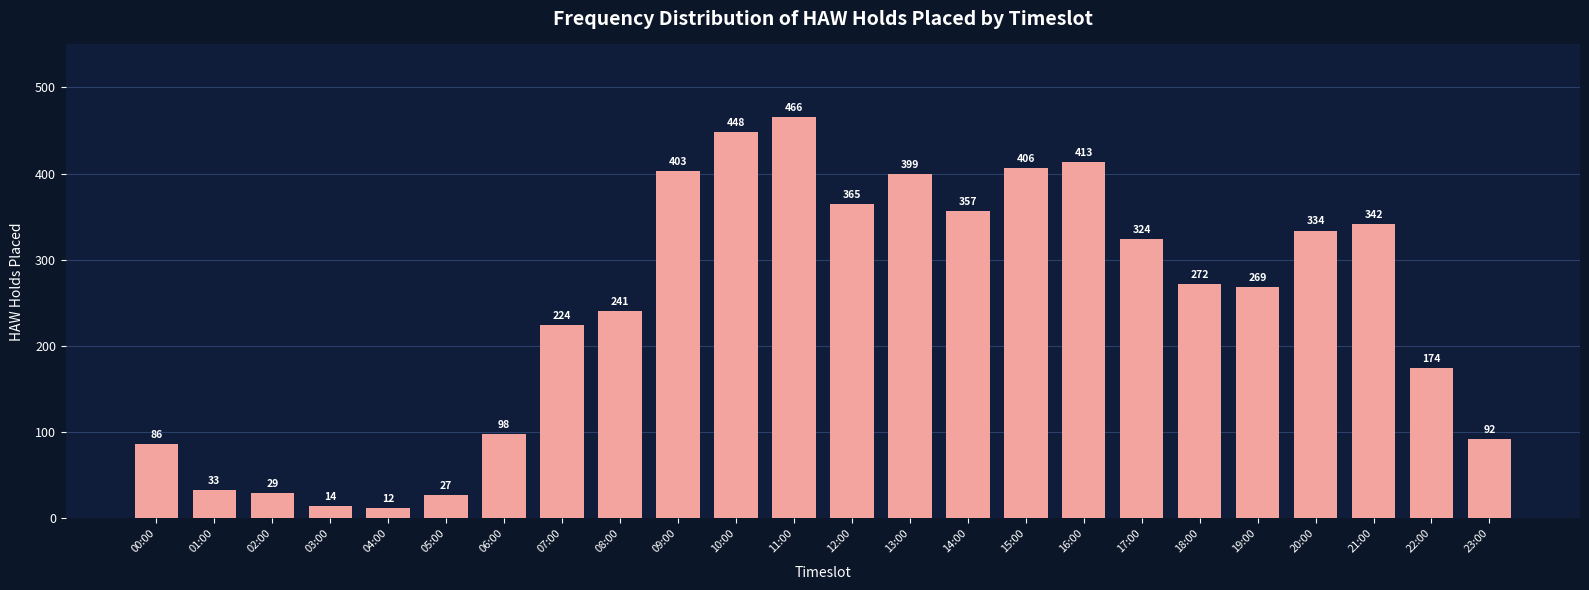

Reading left to right, list all the values displayed in this chart.

00:00=86	01:00=33	02:00=29	03:00=14	04:00=12	05:00=27	06:00=98	07:00=224	08:00=241	09:00=403	10:00=448	11:00=466	12:00=365	13:00=399	14:00=357	15:00=406	16:00=413	17:00=324	18:00=272	19:00=269	20:00=334	21:00=342	22:00=174	23:00=92